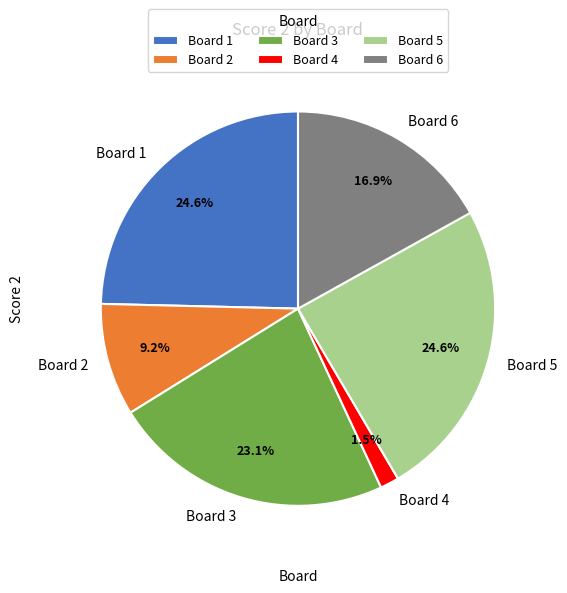

How many slices are in this pie chart?

6